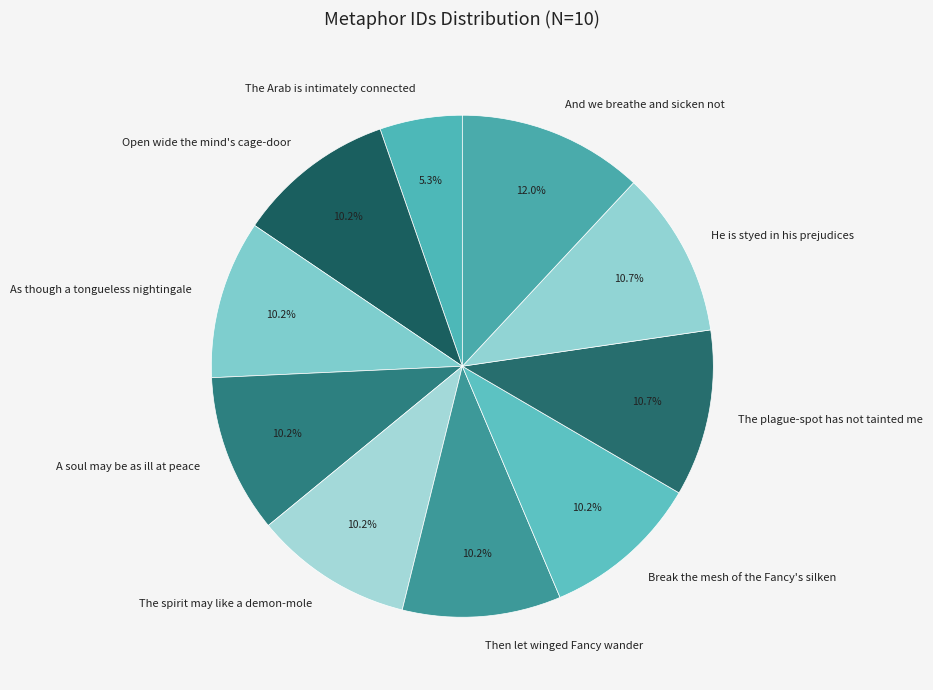

Which slice is the smallest?

The Arab is intimately connected